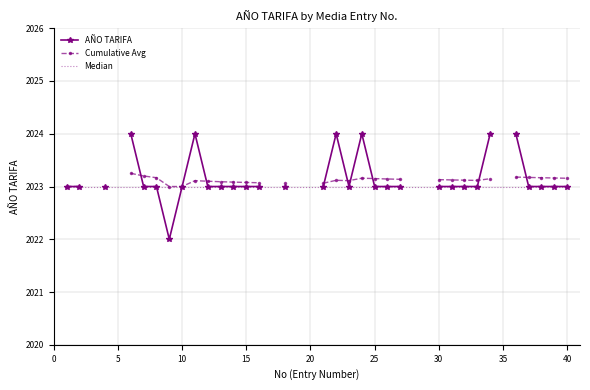

True or false: Median and Cumulative Avg intersect in this chart.

False